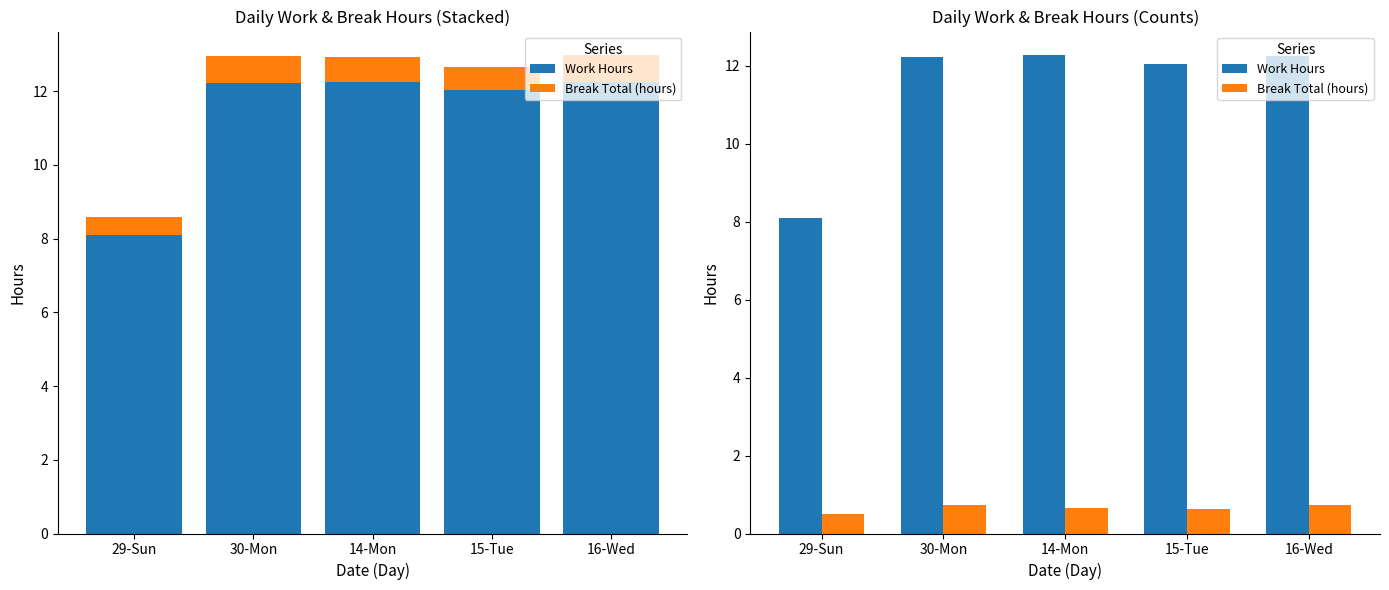

Reading left to right, transcribe all the data shown in this chart.

Work Hours: 29-Sun=8.1	30-Mon=12.2	14-Mon=12.3	15-Tue=12.0	16-Wed=12.2
Break Total (hours): 29-Sun=0.5	30-Mon=0.7	14-Mon=0.7	15-Tue=0.6	16-Wed=0.7